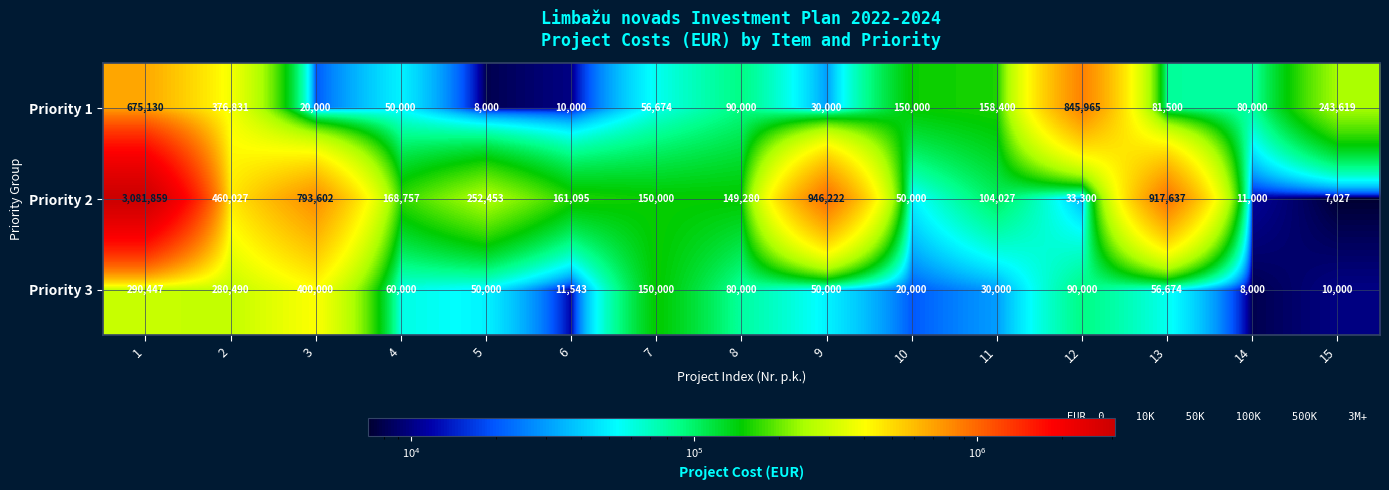

What is the difference between the second highest and minimum values in the Priority 3 series?

282447